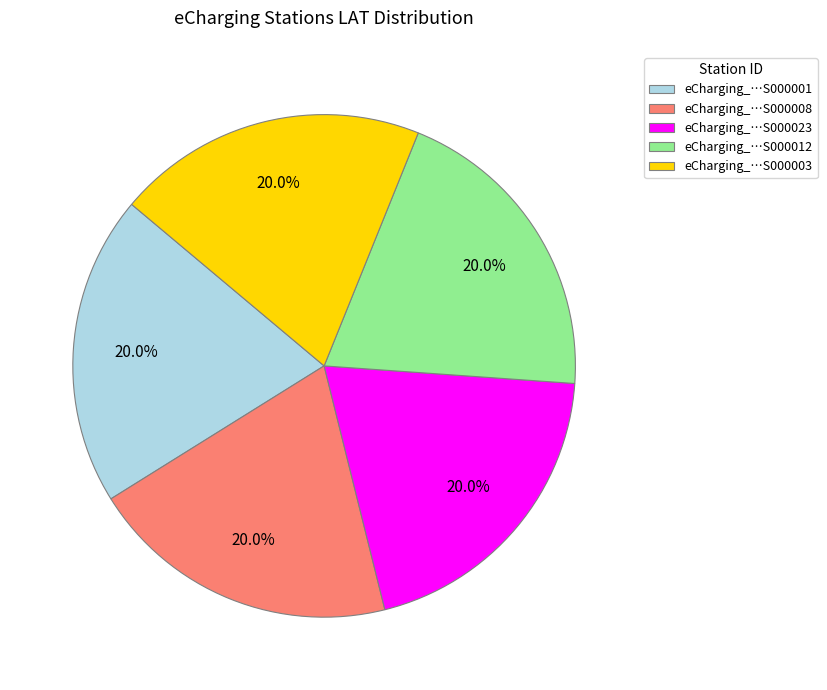

Does any single category account for the majority?

No